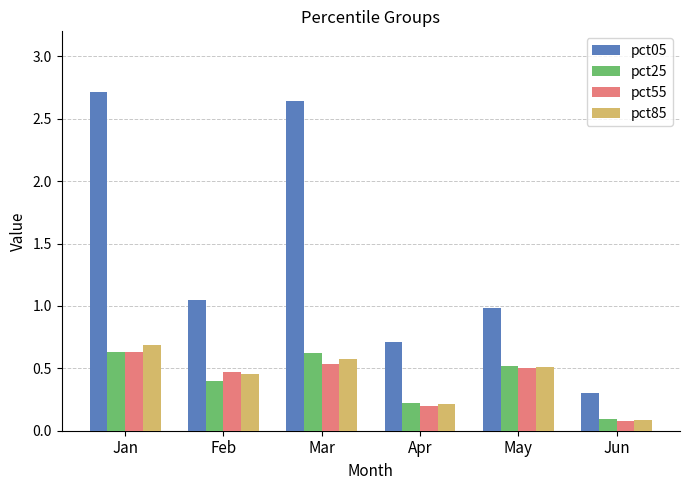

Which series has the largest range (max minus min)?

pct05